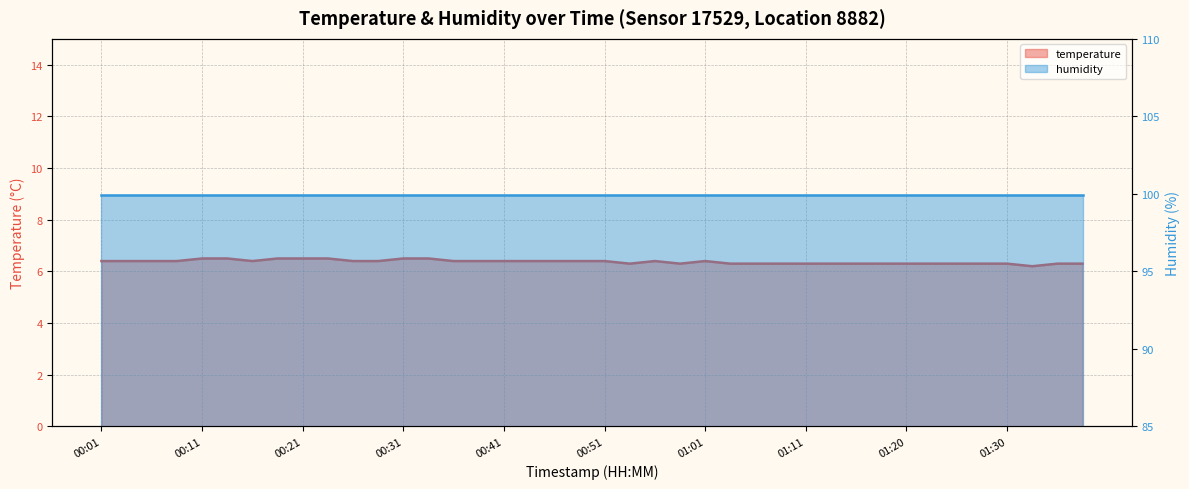

List the labels in order of value, largest first.

00:11, 00:13, 00:18, 00:21, 00:23, 00:31, 00:34, 00:01, 00:04, 00:06, 00:09, 00:16, 00:26, 00:29, 00:36, 00:39, 00:41, 00:44, 00:46, 00:49, 00:51, 00:56, 01:01, 00:53, 00:58, 01:03, 01:06, 01:08, 01:11, 01:13, 01:15, 01:18, 01:20, 01:23, 01:25, 01:28, 01:30, 01:35, 01:37, 01:32